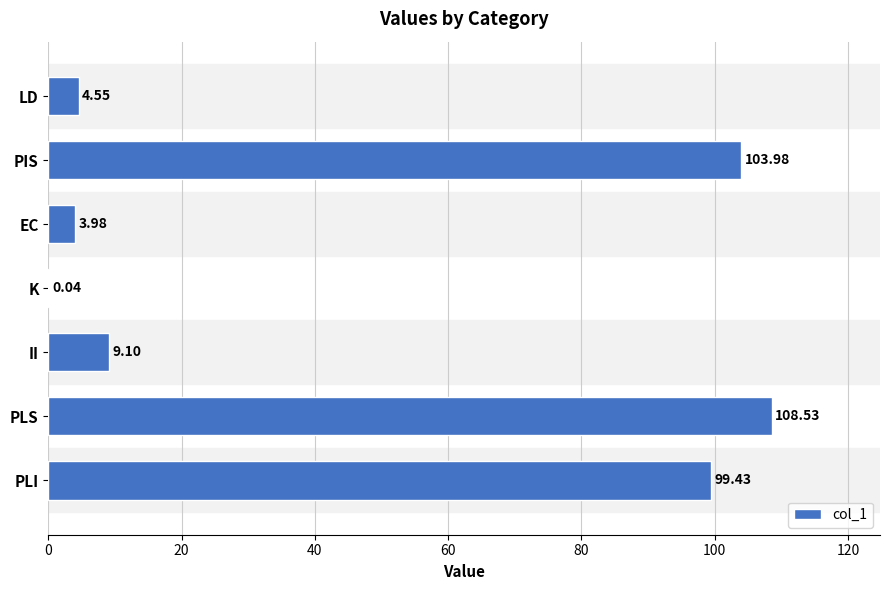

Which category has the highest value across all series?

PLS